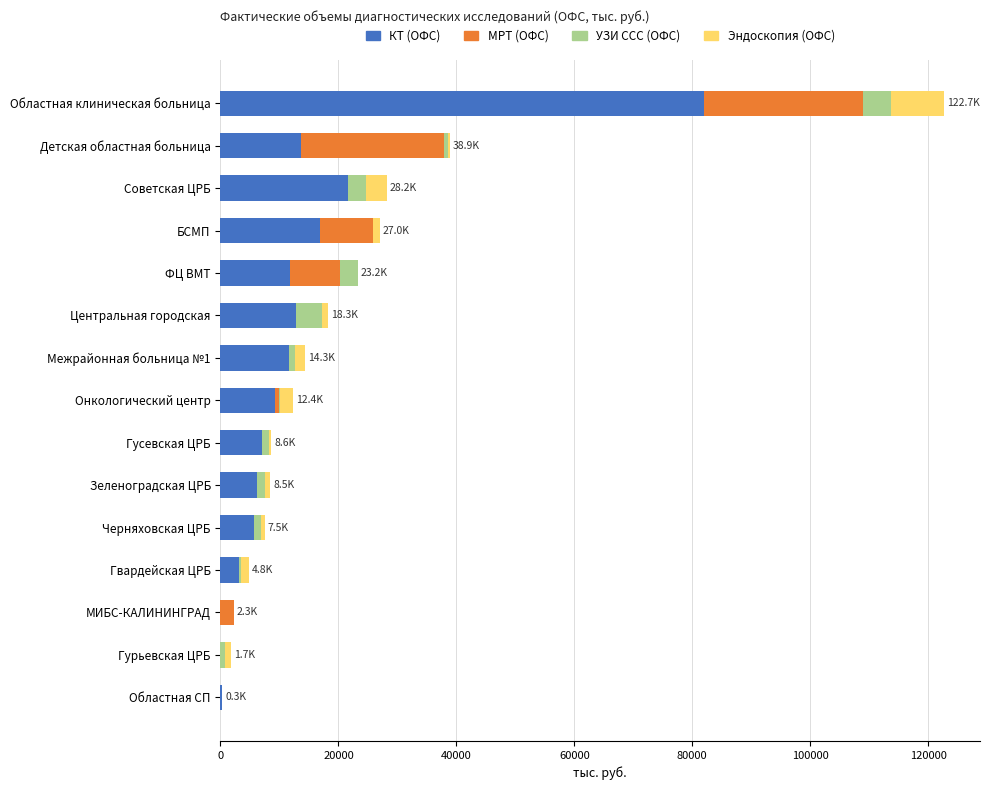

Is it true that КТ (ОФС) equals 6251.9 at Зеленоградская ЦРБ?

True